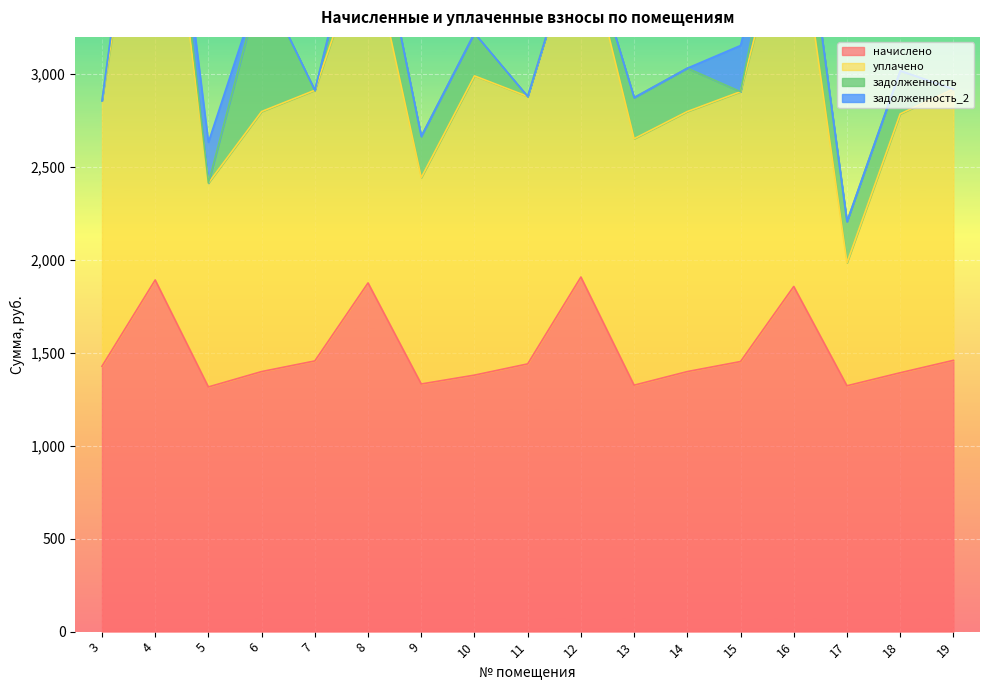

What is the value of the уплачено point at the 3rd from the left?

2413.6